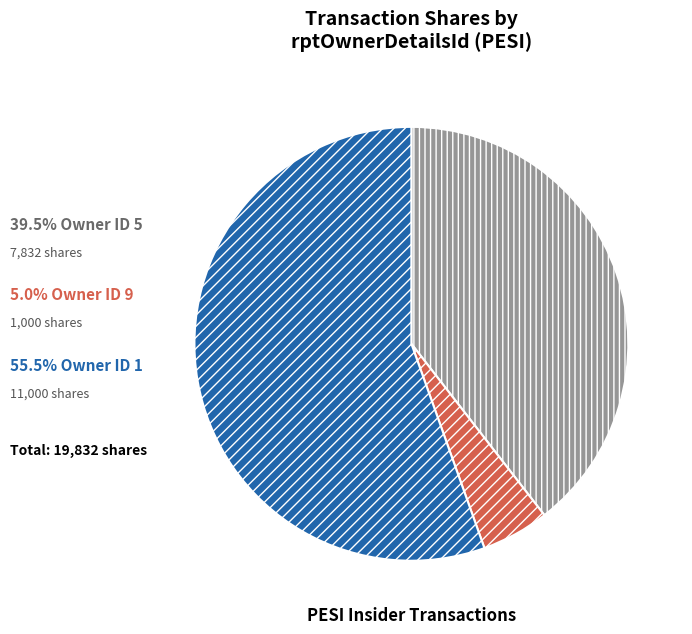

Is there a majority slice in this chart?

Yes